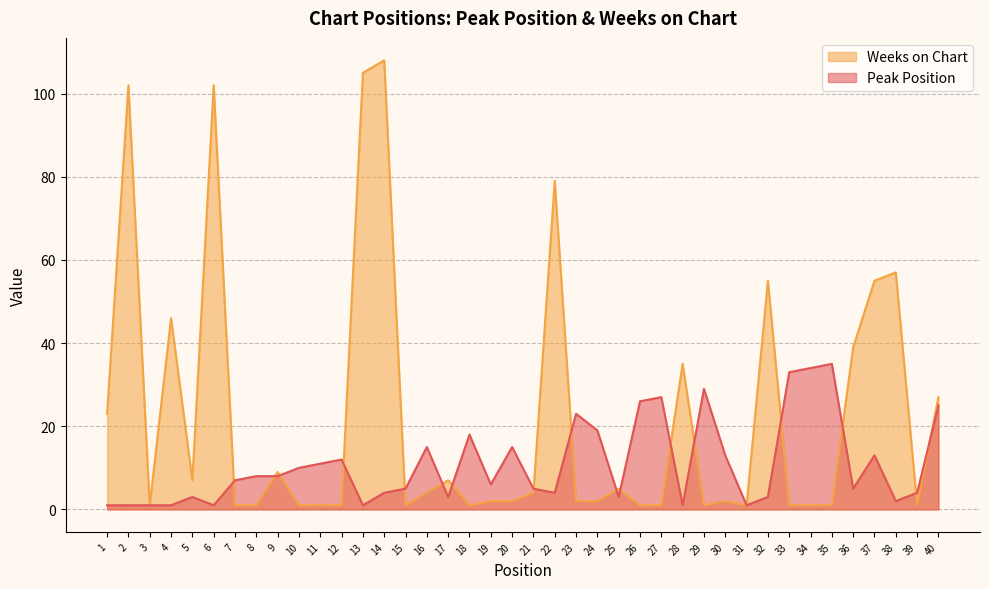

Rank the series by their average value, from lowest to highest.

Peak Position, Weeks on Chart